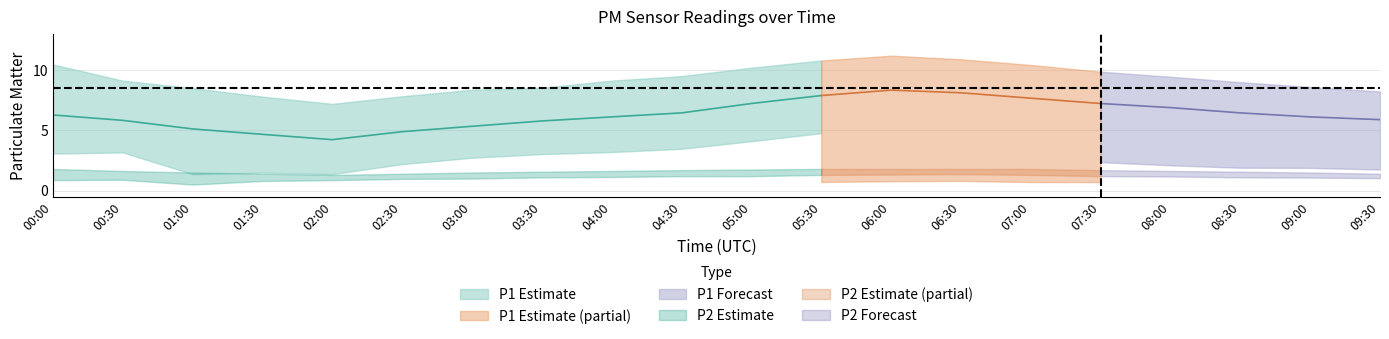

What is the label of the 13th point from the left?

06:00